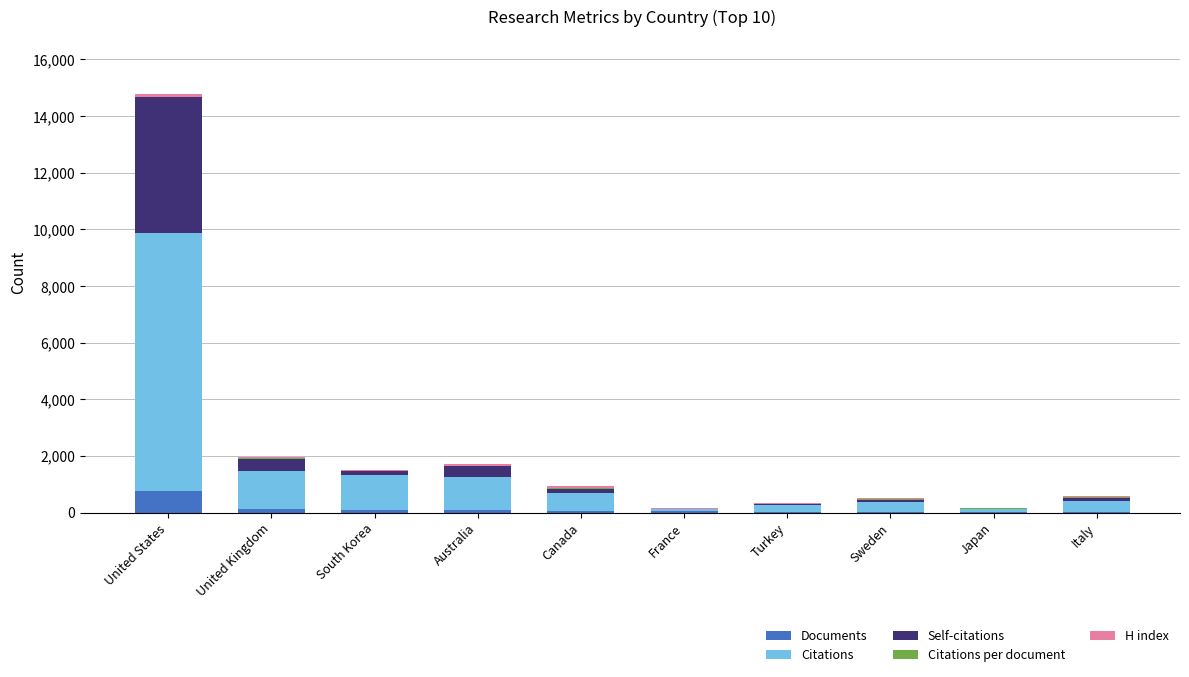

At which category is the sum across all series the highest?

United States